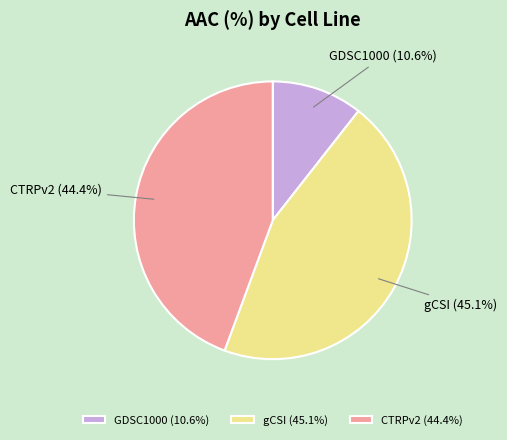

Approximately how many times larger is the value at gCSI compared to GDSC1000?

4.3